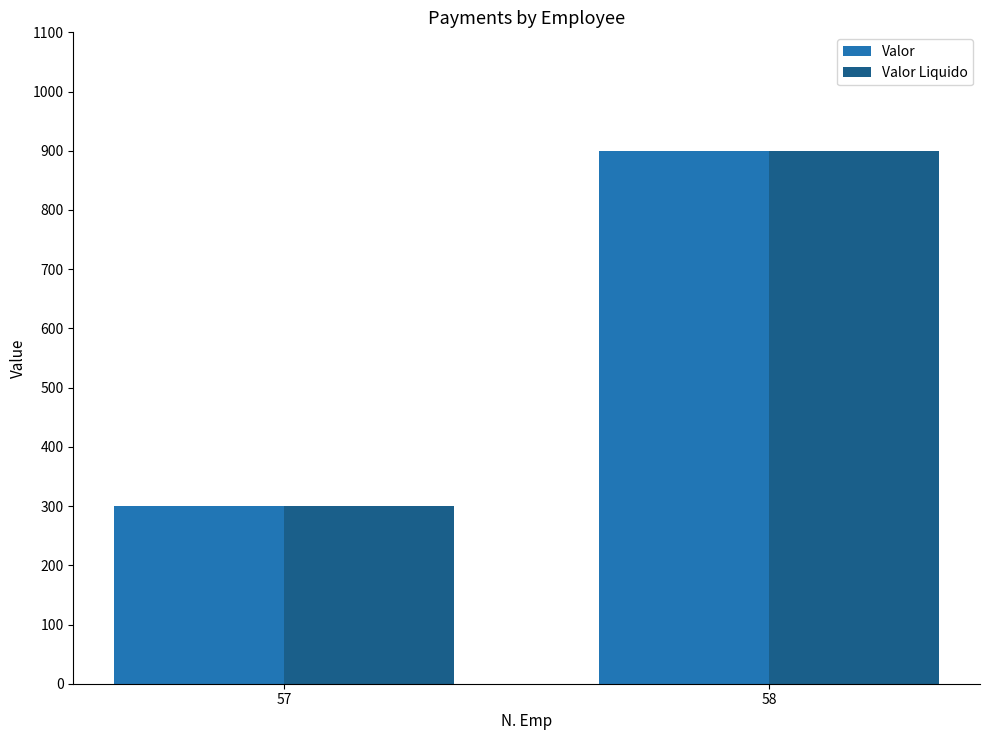

How many values in the Valor Liquido series are below 900?

1